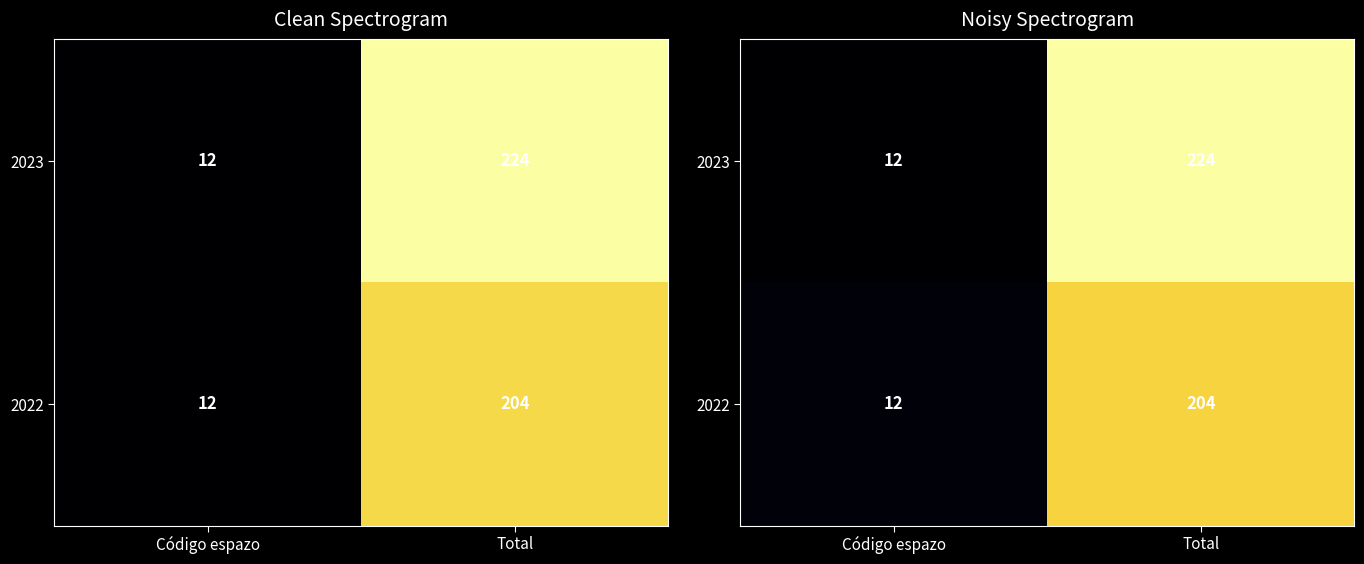

List the series in order of their overall mean, lowest first.

2022, 2023